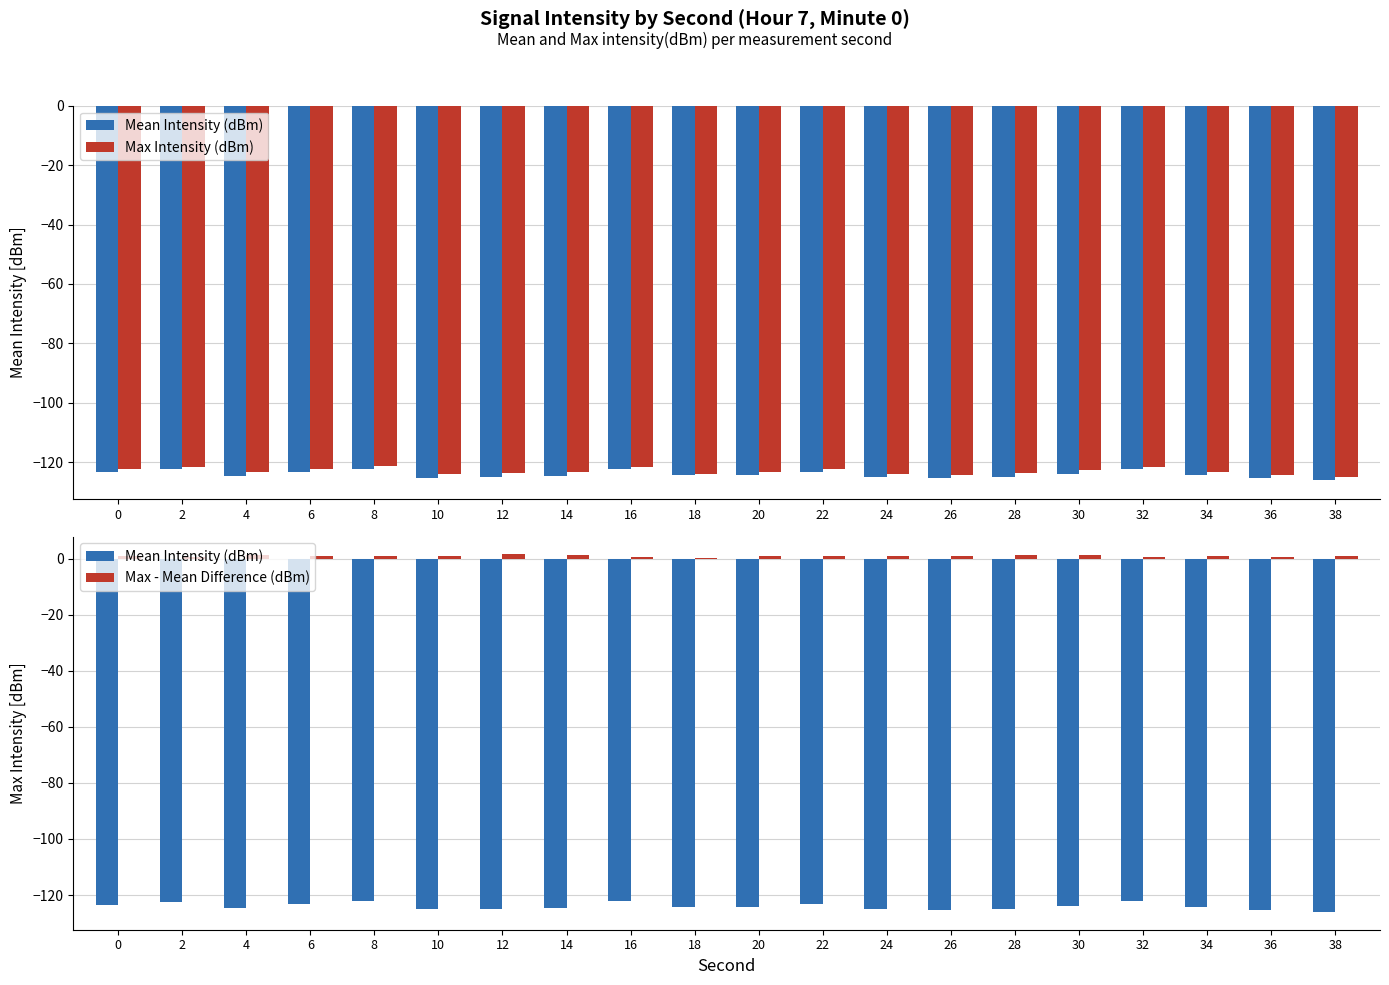

Reading left to right, what are all the values shown in this chart?

Mean Intensity (dBm): -123.4	-122.3	-124.7	-123.1	-122.1	-125.2	-125.0	-124.5	-122.3	-124.4	-124.4	-123.3	-125.0	-125.3	-125.0	-124.0	-122.3	-124.2	-125.2	-126.0
Max Intensity (dBm): -122.3	-121.6	-123.1	-122.1	-121.2	-124.1	-123.5	-123.2	-121.6	-123.9	-123.3	-122.3	-123.9	-124.2	-123.5	-122.7	-121.6	-123.3	-124.4	-125.0
Max - Mean Difference (dBm): 1.1	0.7	1.5	1.0	0.9	1.1	1.6	1.3	0.7	0.4	1.1	1.0	1.0	1.0	1.5	1.4	0.7	0.9	0.8	1.0